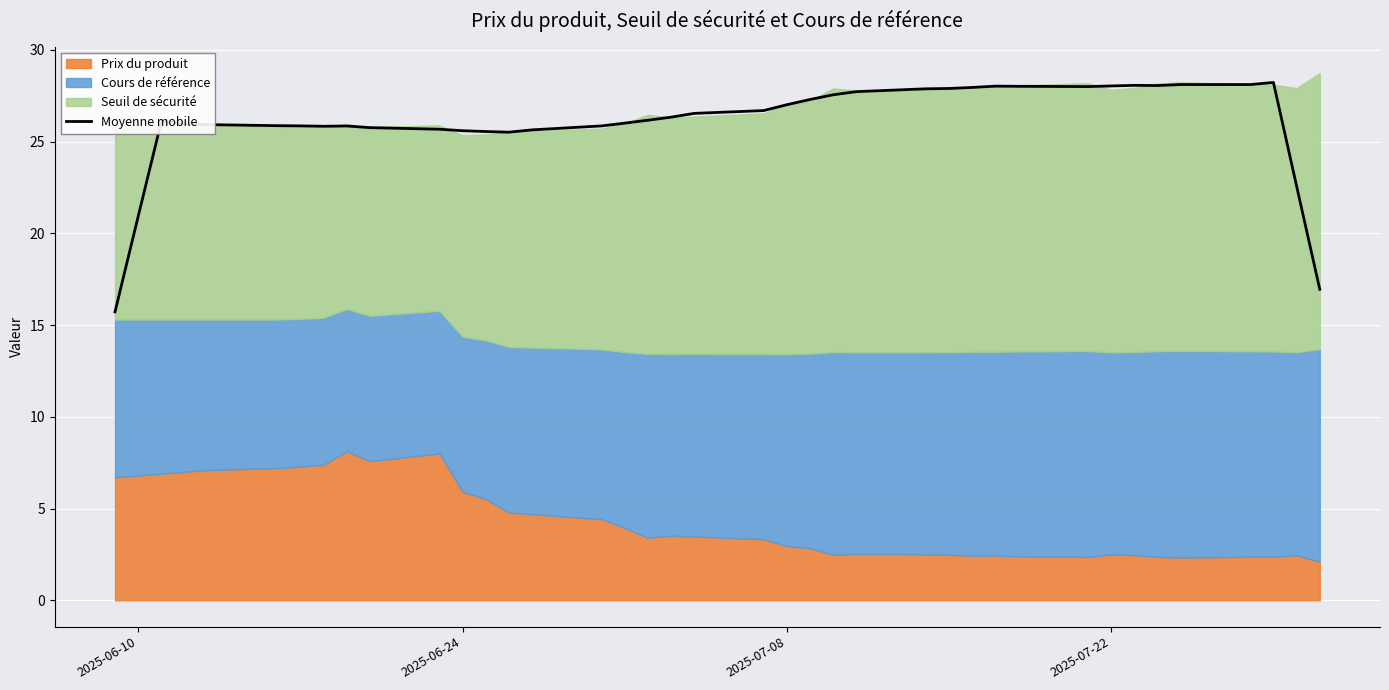

Count the number of categories in the chart.

39